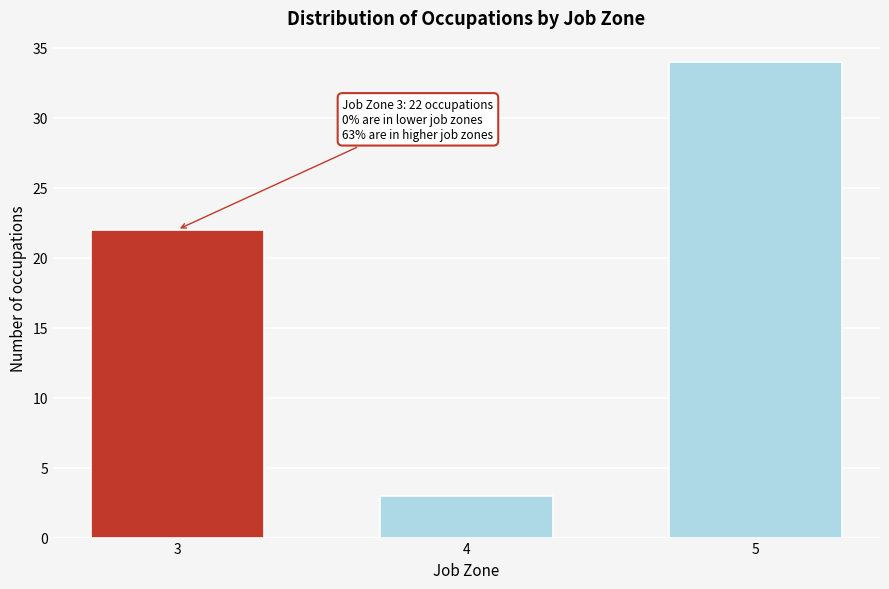

Reading left to right, extract all data points from this chart.

22	3	34